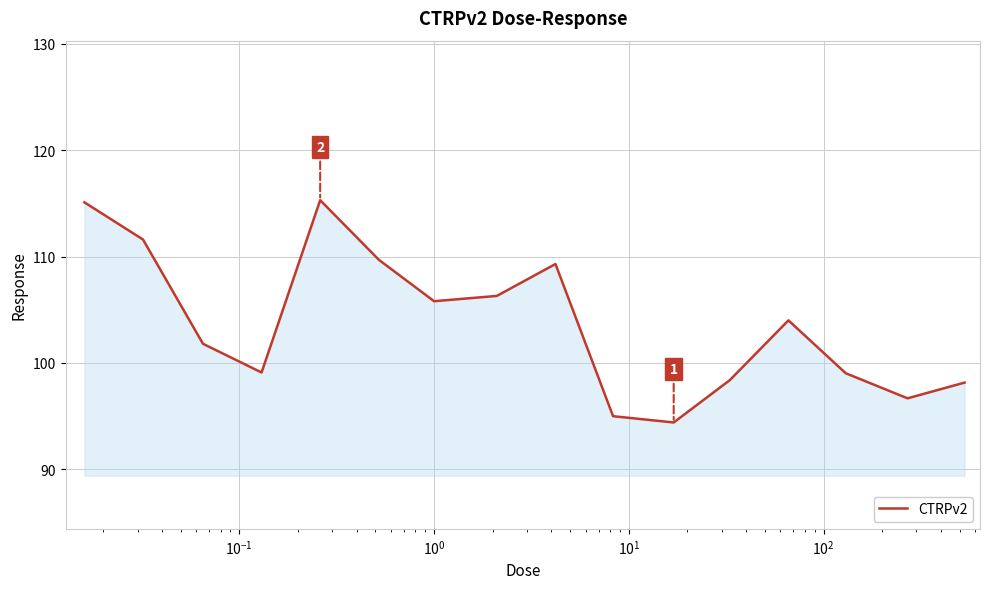

What is the greatest value displayed?

115.3